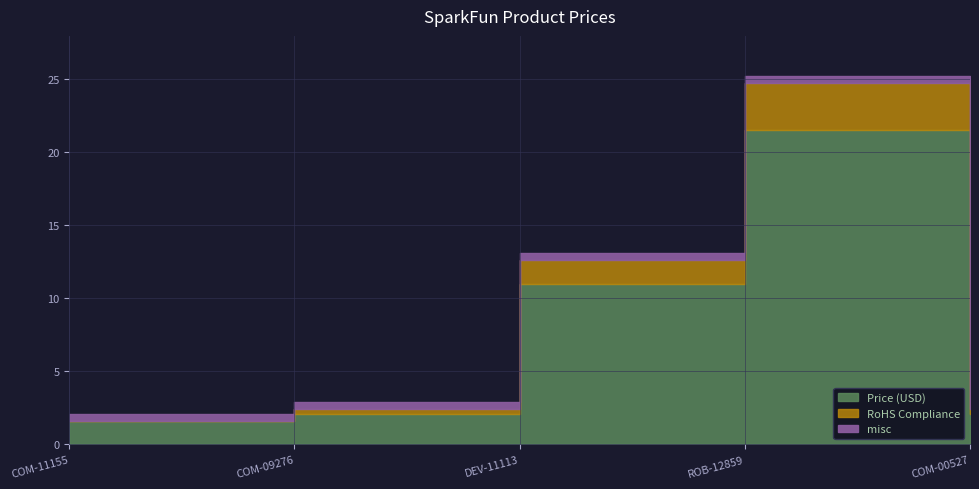

At which category is the sum across all series the highest?

ROB-12859